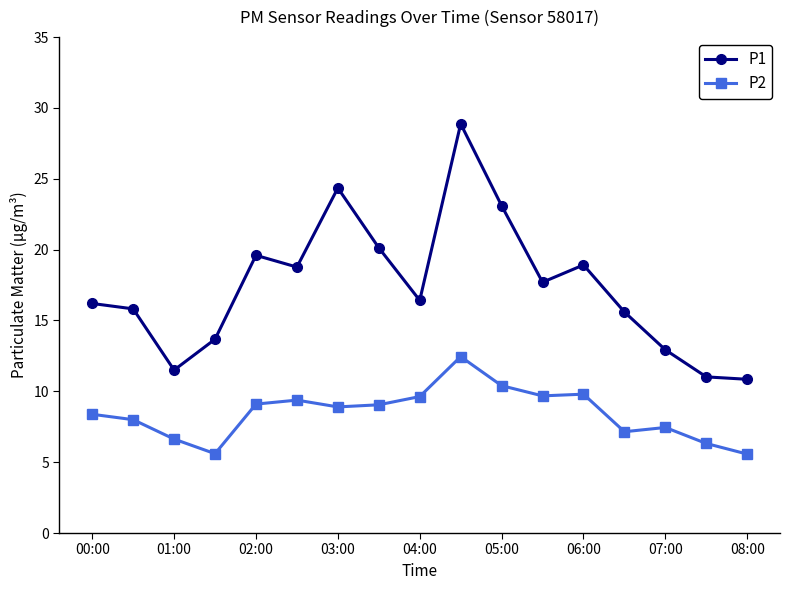

List the series in order of their overall mean, lowest first.

P2, P1